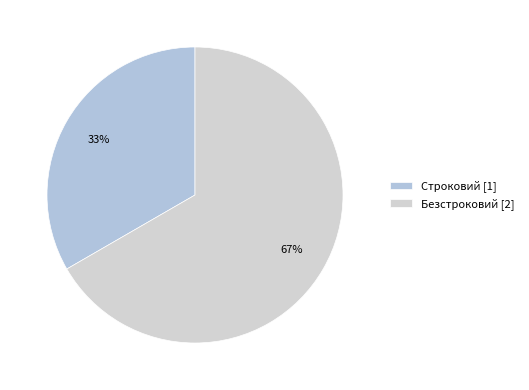

Is it true that Строковий is 33% of the pie?

True